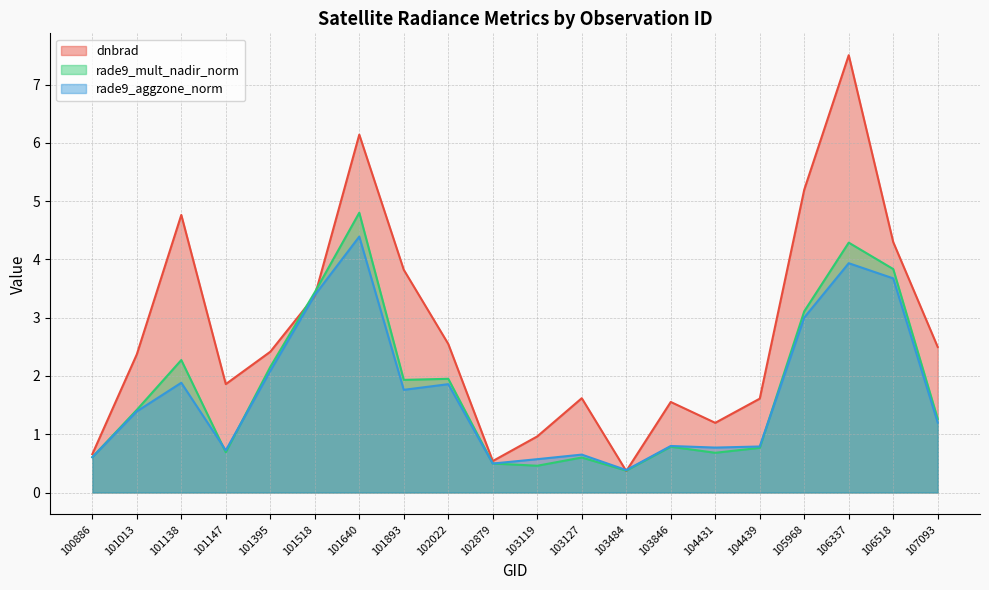

True or false: rade9_aggzone_norm has more than 1 interior local peaks.

True